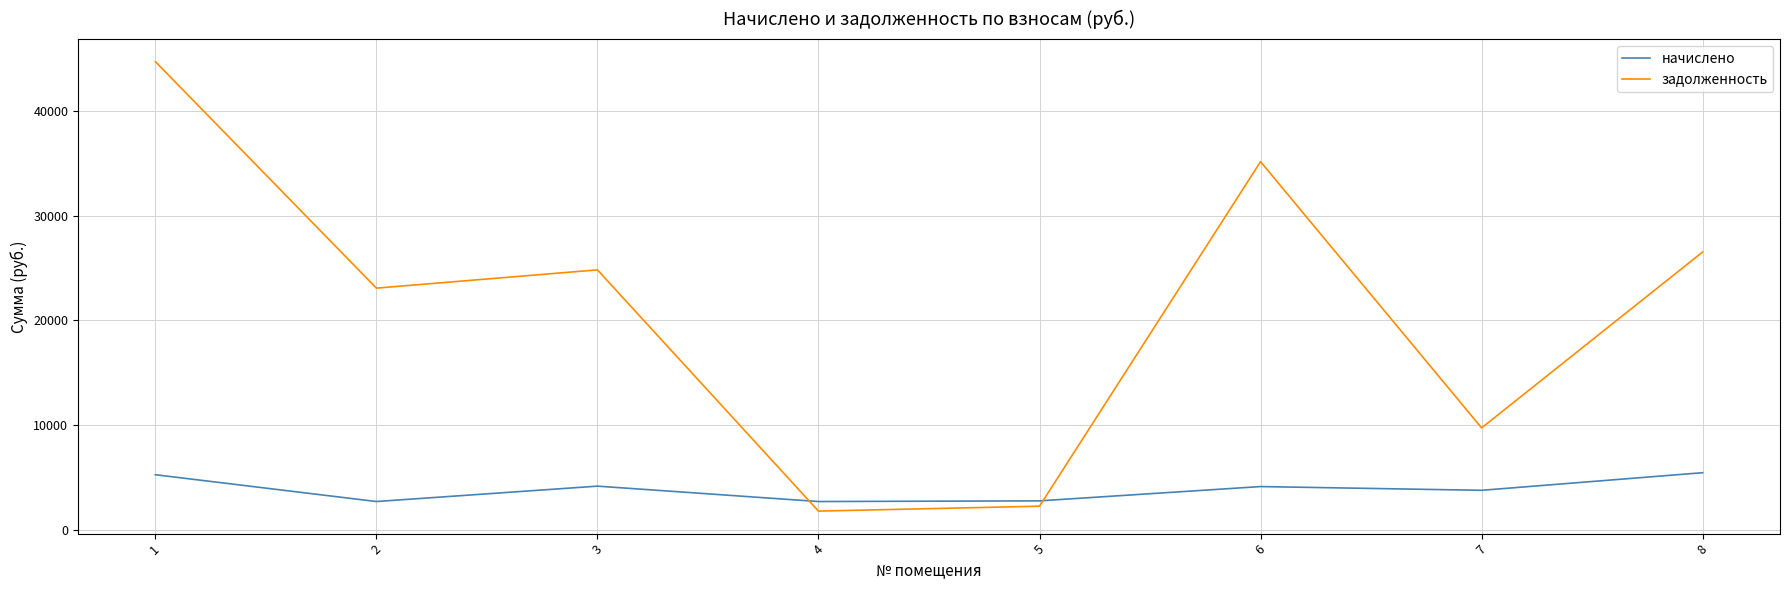

Rank the series by their maximum value, from highest to lowest.

задолженность, начислено